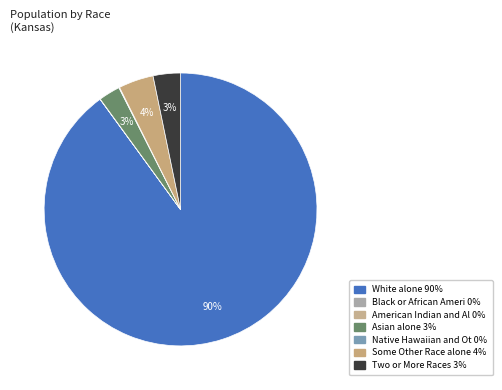

Which slice represents more than half of the pie?

White alone